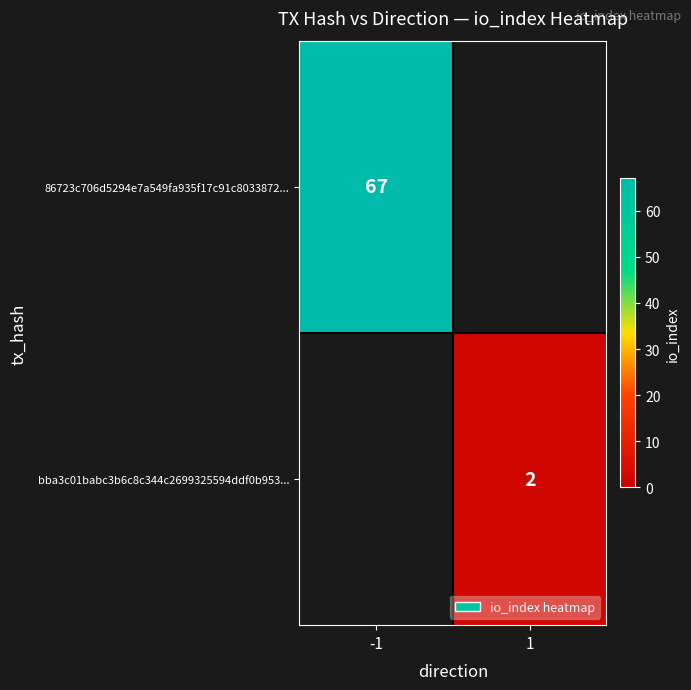

The value of 86723c706d5294e7a549fa935f17c91c8033872... at -1 is 67. True or false?

True